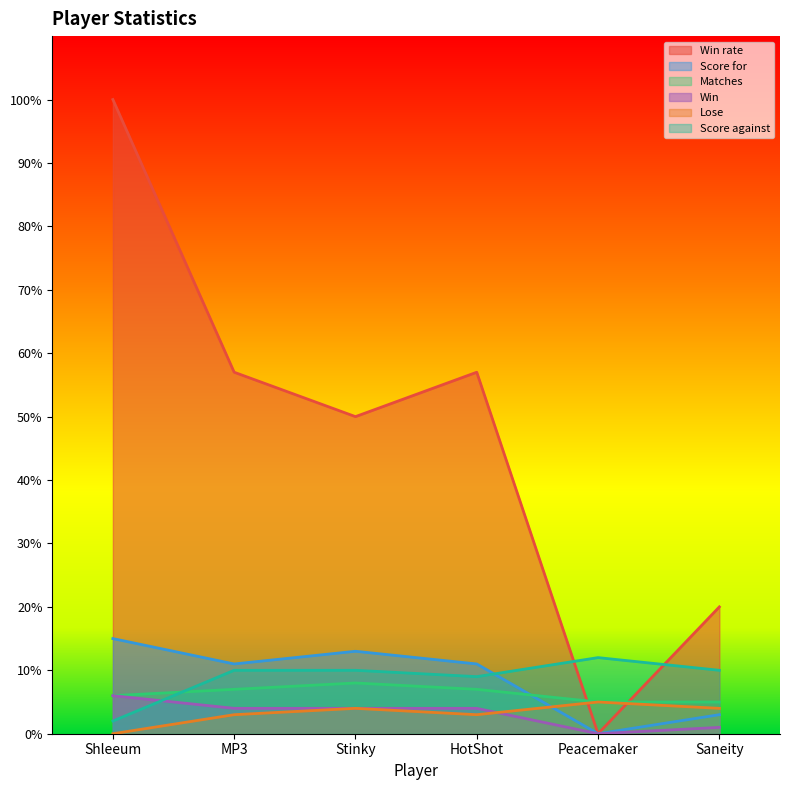

Reading left to right, list all the values displayed in this chart.

Win rate: 100	57	50	57	0	20
Score for: 15	11	13	11	0	3
Matches: 6	7	8	7	5	5
Win: 6	4	4	4	0	1
Lose: 0	3	4	3	5	4
Score against: 2	10	10	9	12	10